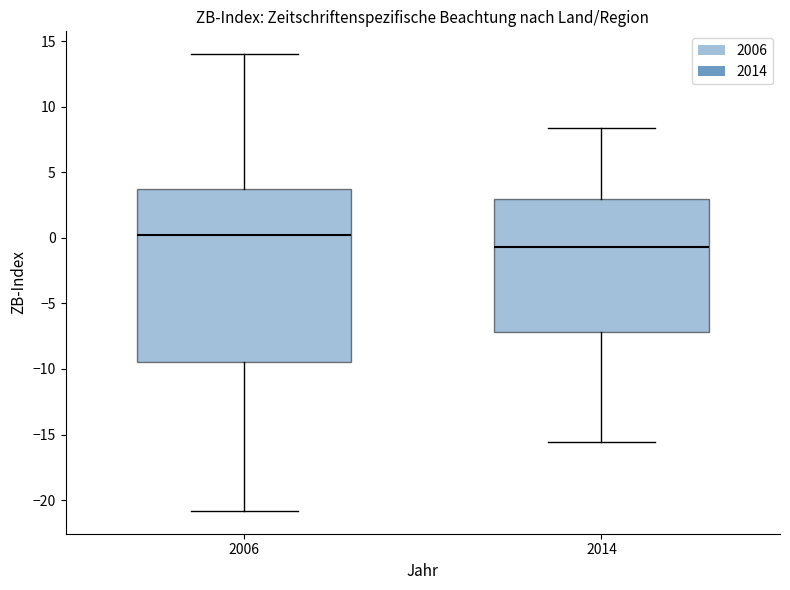

Reading left to right, transcribe this box plot: for each box, give where its median line is, the range the box spans, and where its two whiskers end, as read against the y-axis. The values are not printed on the chart, so give them approximately, as read against the axis.

2006: median 0.0, box -9.5 to 3.5, whiskers -21.0 to 14.0
2014: median -0.5, box -7.0 to 3.0, whiskers -15.5 to 8.5